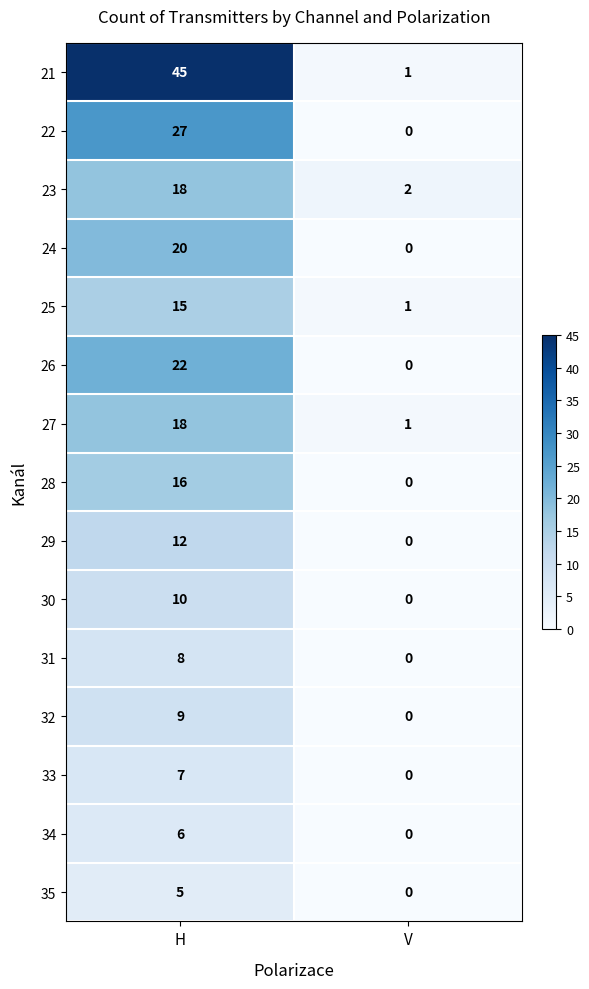

What is the greatest value displayed?

45